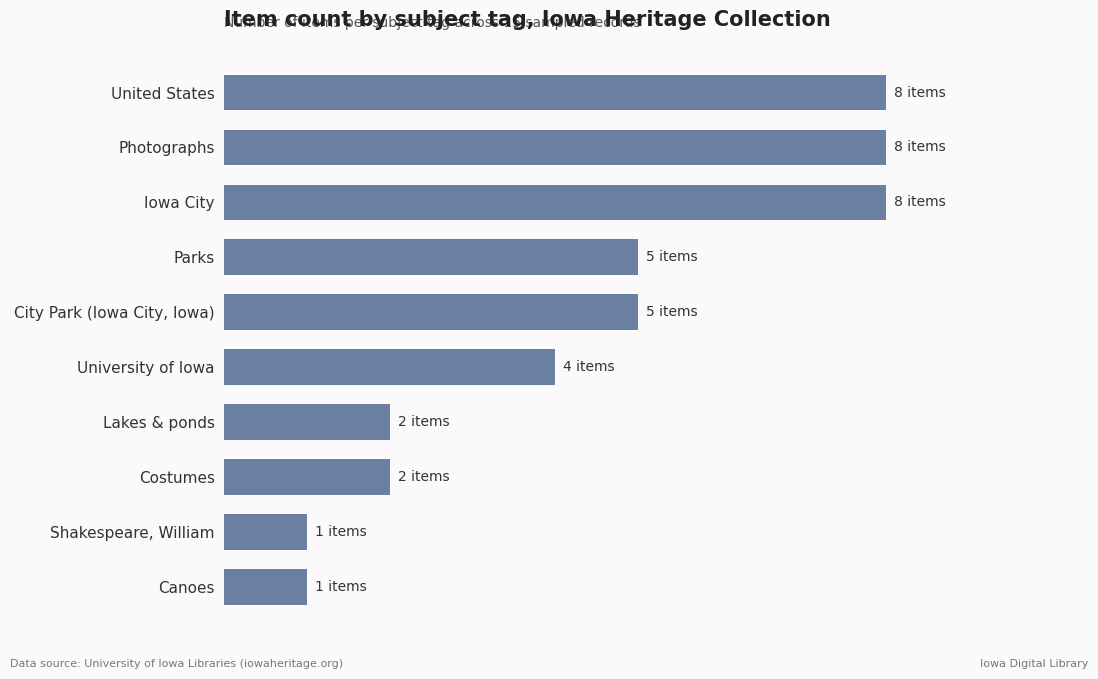

What is the minimum value shown in the chart?

1